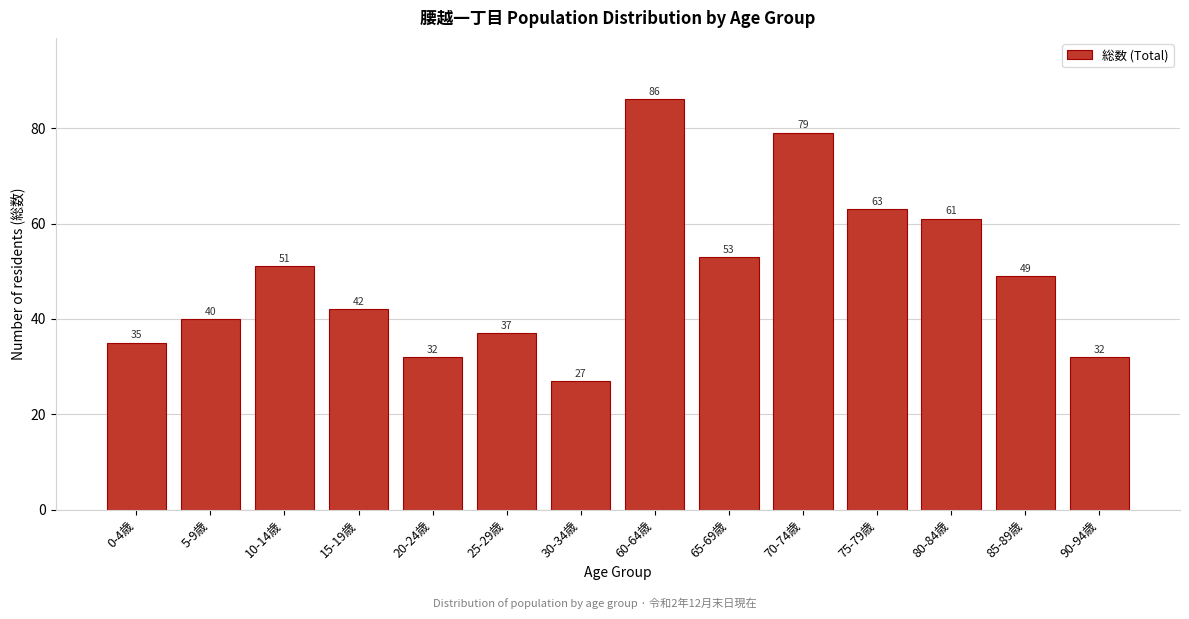

Reading left to right, transcribe all the data shown in this chart.

35	40	51	42	32	37	27	86	53	79	63	61	49	32